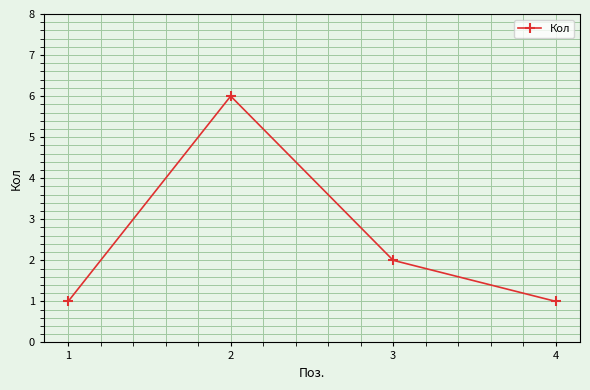

What is the value of the 4th point from the left?

1